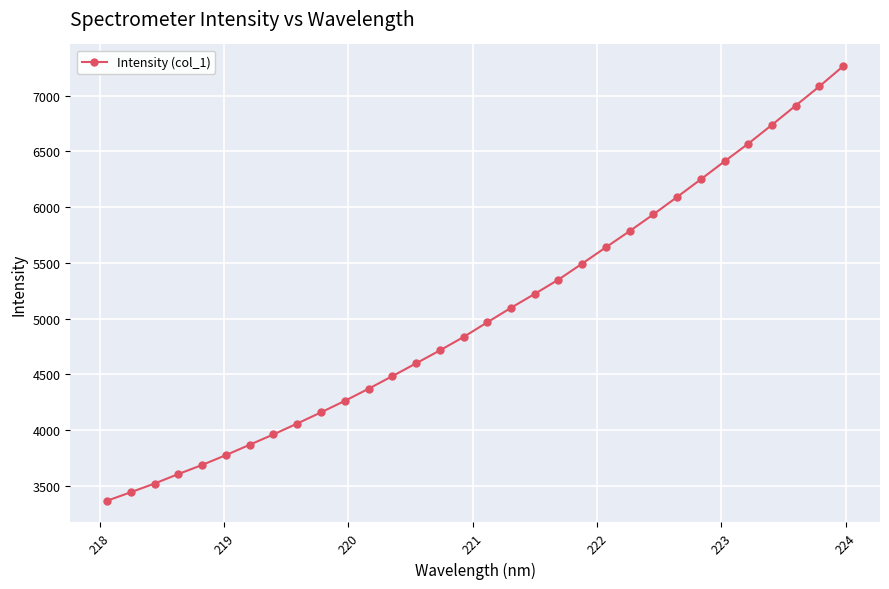

What is the greatest value displayed?

7264.4